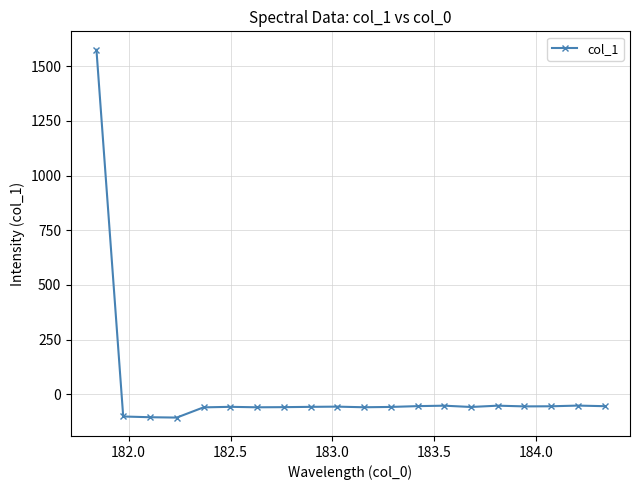

What is the minimum value shown in the chart?

-106.4